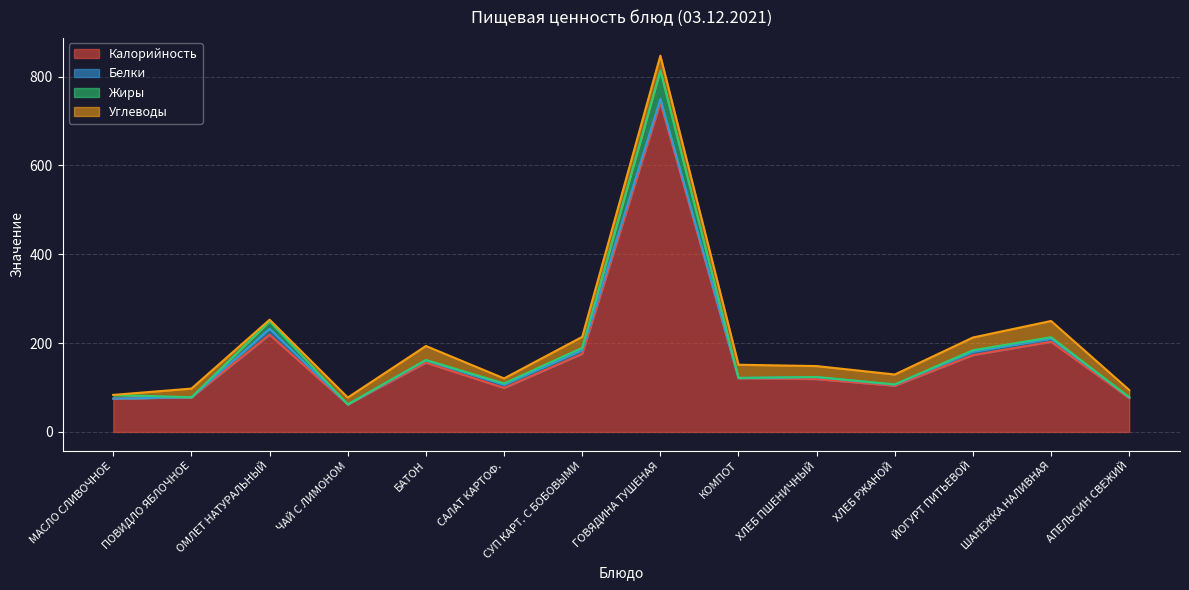

What are all the series names shown in the legend?

Калорийность, Белки, Жиры, Углеводы